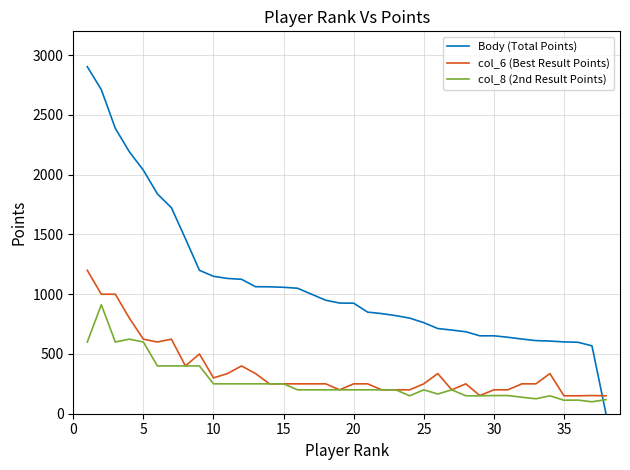

Which series has the largest total across all categories?

Body (Total Points)